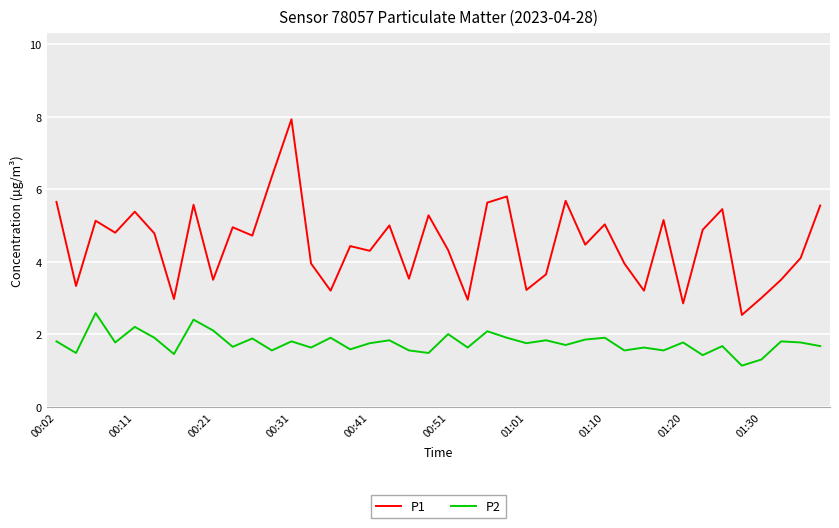

Which series has the widest spread of values?

P1